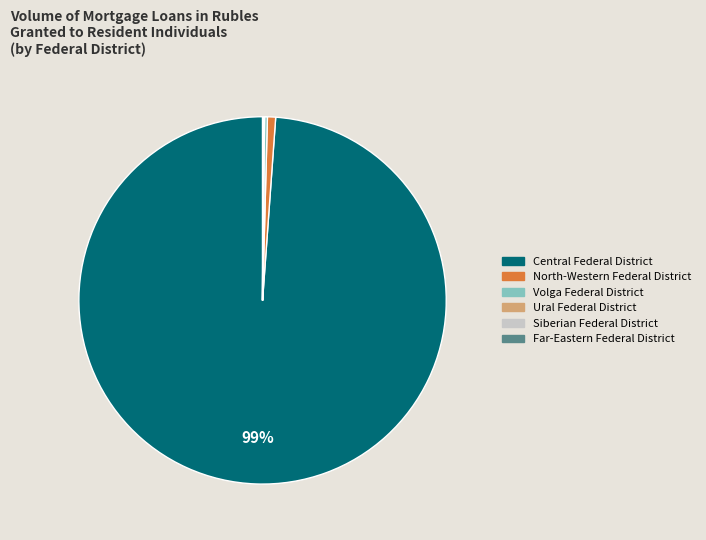

To the nearest percent, what is the difference between the largest and smallest slice percentages?

99%